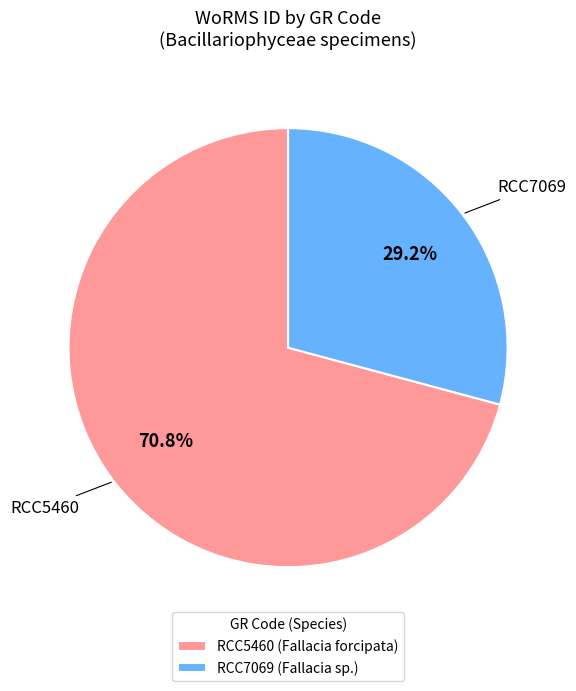

To the nearest percent, what is the combined percentage of RCC7069 and RCC5460?

100%